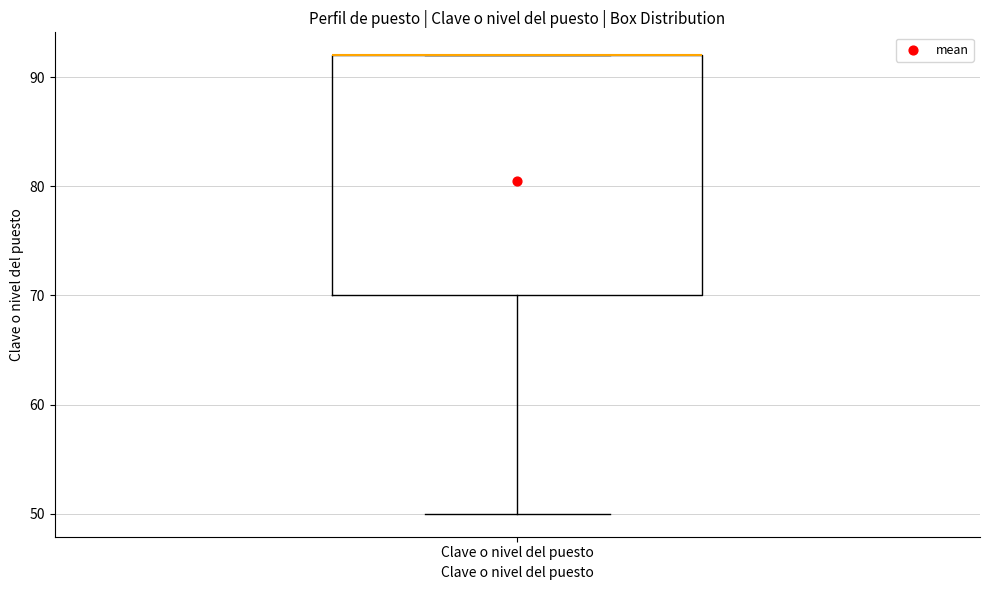

Read this box plot against the y-axis: the position of the median line, the range covered by the box, and the ends of both whiskers. The values are not printed on the chart, so give them approximately, as read against the axis.

median 92 (drawn on the box's upper edge), box 70 to 92, whiskers 50 to 92